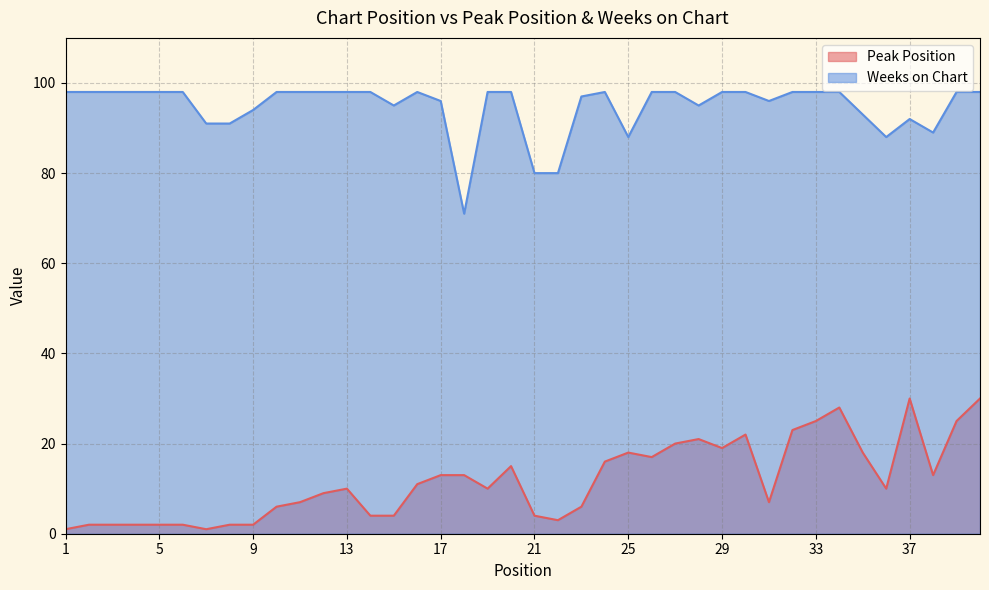

In Peak Position, how many points are higher than both neighbors (excluding endpoints)?

7